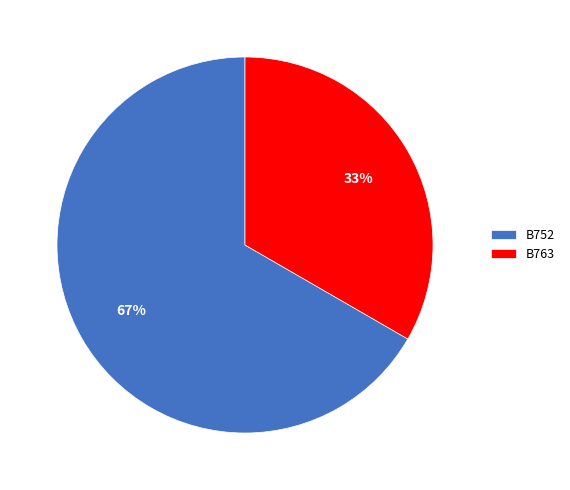

Is the sum of B763 and B752 greater than half?

Yes